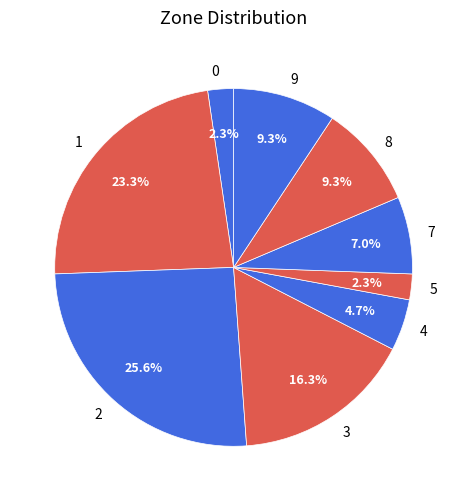

How much of the chart is everything except 2?

74.4%